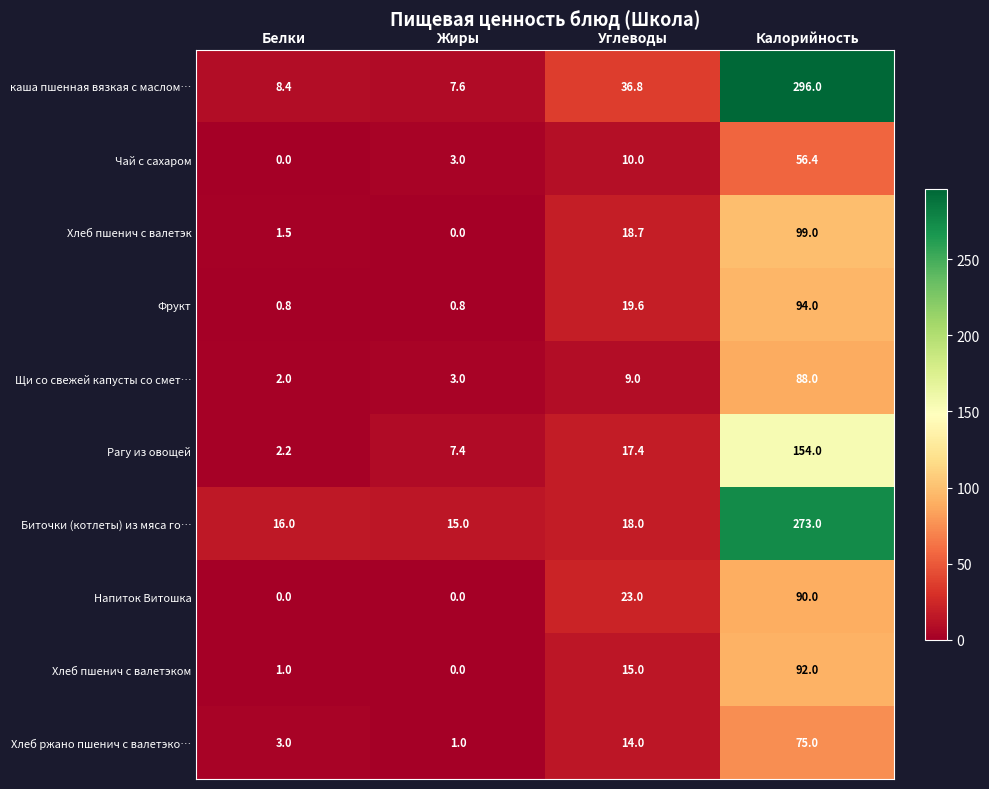

What is the maximum value for Хлеб ржано пшенич с валетэко…?

75.0